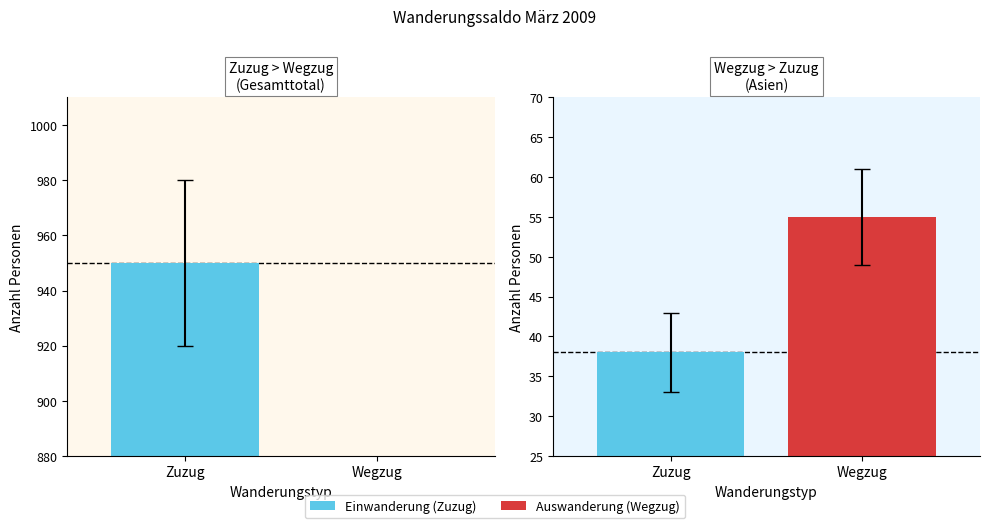

What position from the left is Gesamttotal?

1